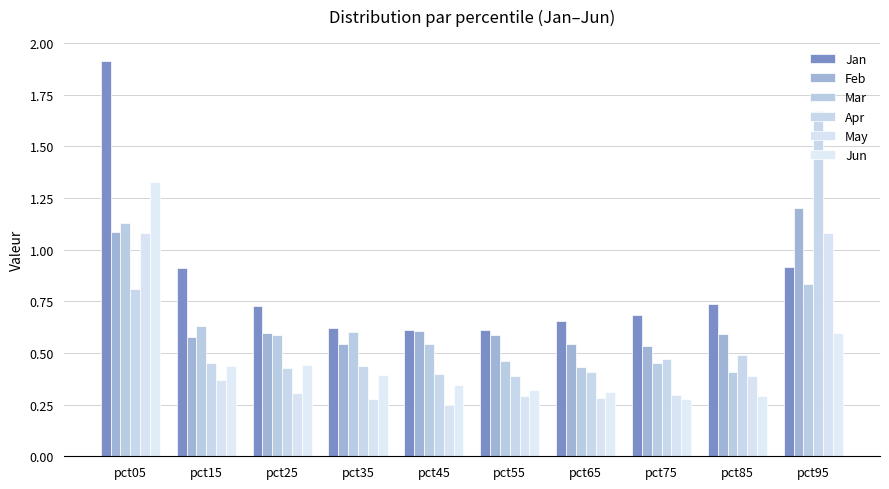

Which series has the largest range (max minus min)?

Jan